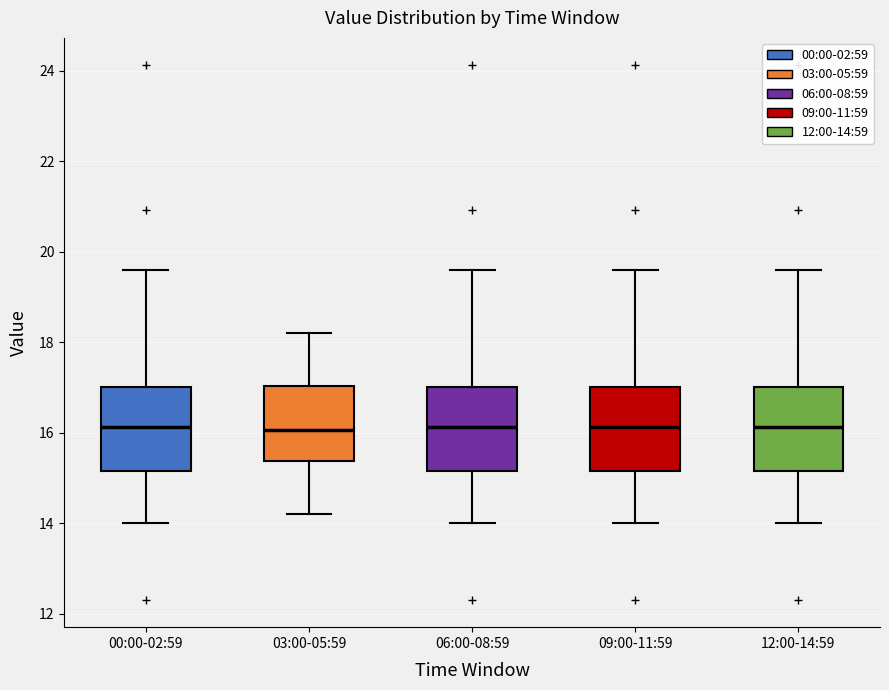

Reading left to right, transcribe this box plot: for each box, give where its median line is, the range the box spans, and where its two whiskers end, as read against the y-axis. The values are not printed on the chart, so give them approximately, as read against the axis.

00:00-02:59: median 16.2, box 15.2 to 17.0, whiskers 14.0 to 19.6
03:00-05:59: median 16.0, box 15.4 to 17.0, whiskers 14.2 to 18.2
06:00-08:59: median 16.2, box 15.2 to 17.0, whiskers 14.0 to 19.6
09:00-11:59: median 16.2, box 15.2 to 17.0, whiskers 14.0 to 19.6
12:00-14:59: median 16.2, box 15.2 to 17.0, whiskers 14.0 to 19.6